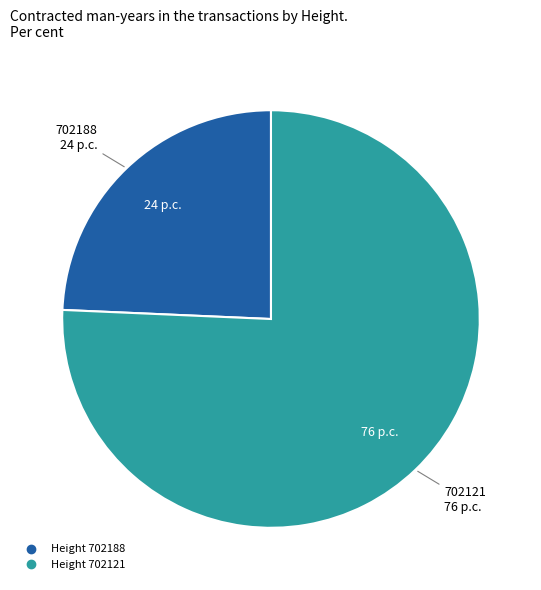

Is there a majority slice in this chart?

Yes